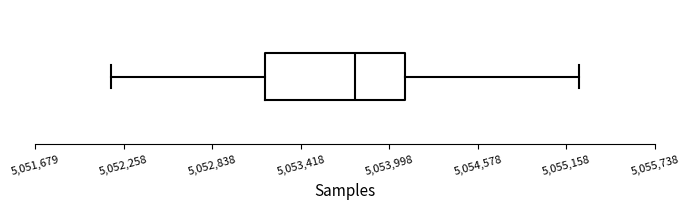

Read this box plot against the x-axis: the position of the median line, the range covered by the box, and the ends of both whiskers. The values are not printed on the chart, so give them approximately, as read against the axis.

median 5053800, box 5053200 to 5054100, whiskers 5052200 to 5055200